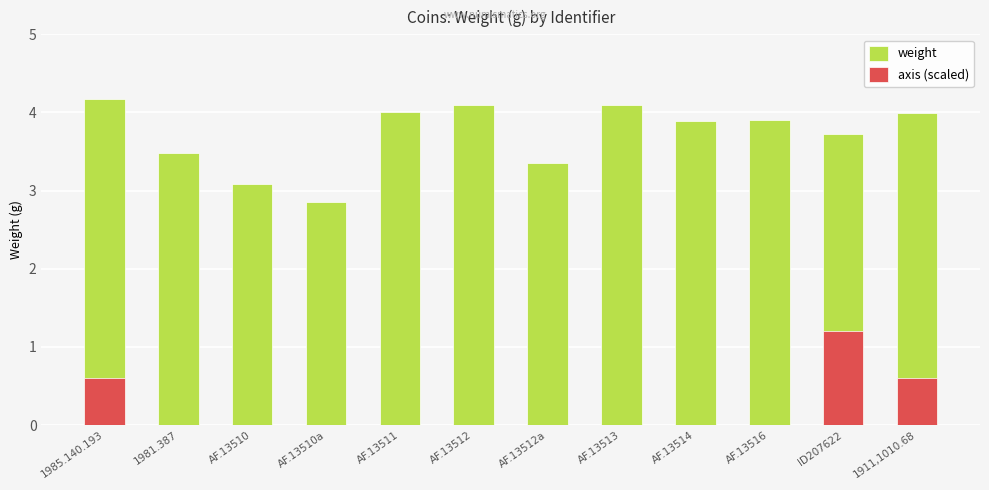

What is the label of the 10th bar from the left?

AF.13516